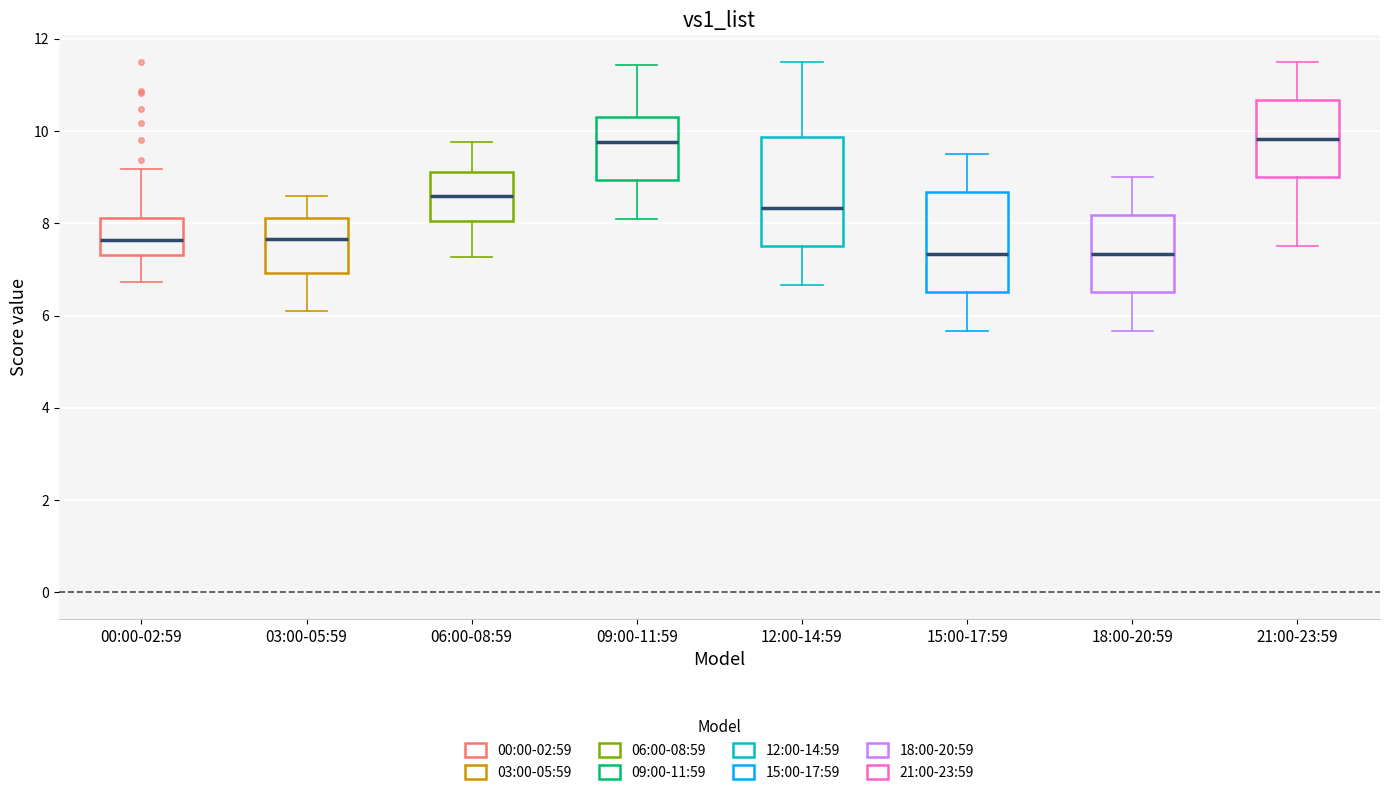

Comparing the boxes themselves (not the whiskers), which one is the tallest?

12:00-14:59